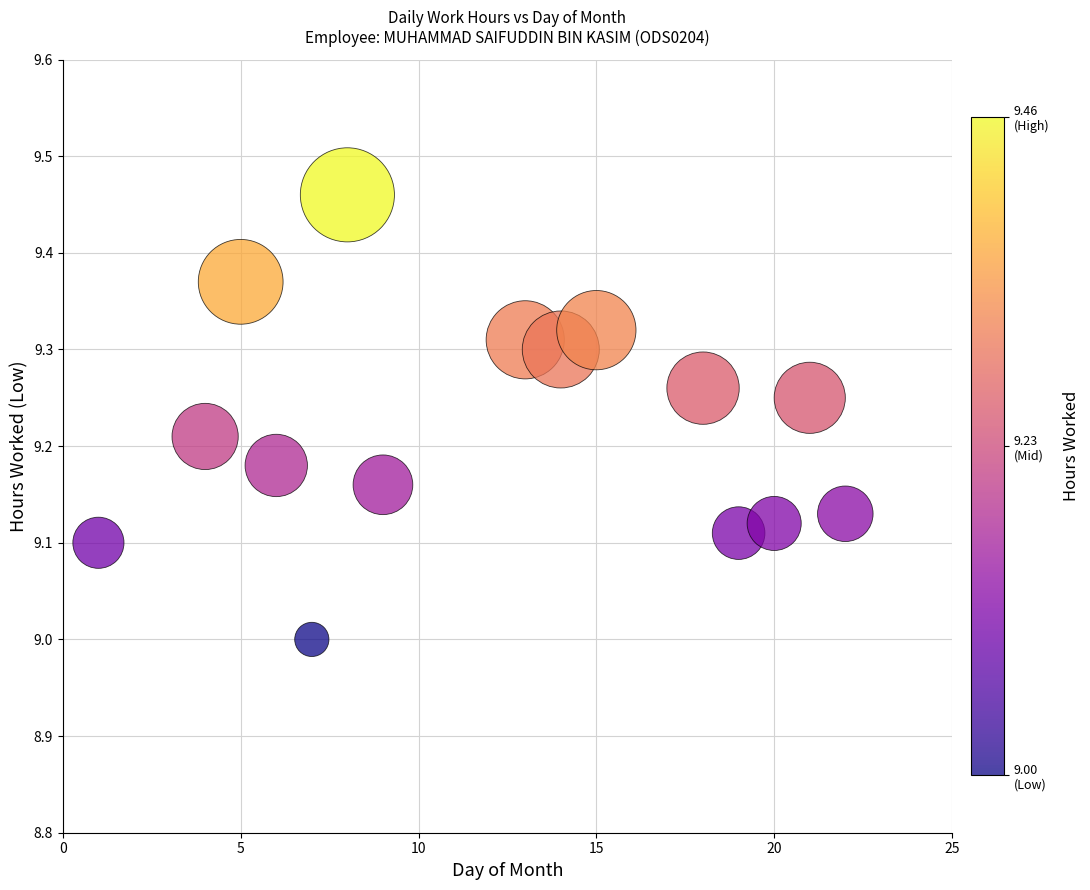

What is the range of X values (max minus min)?

21.0